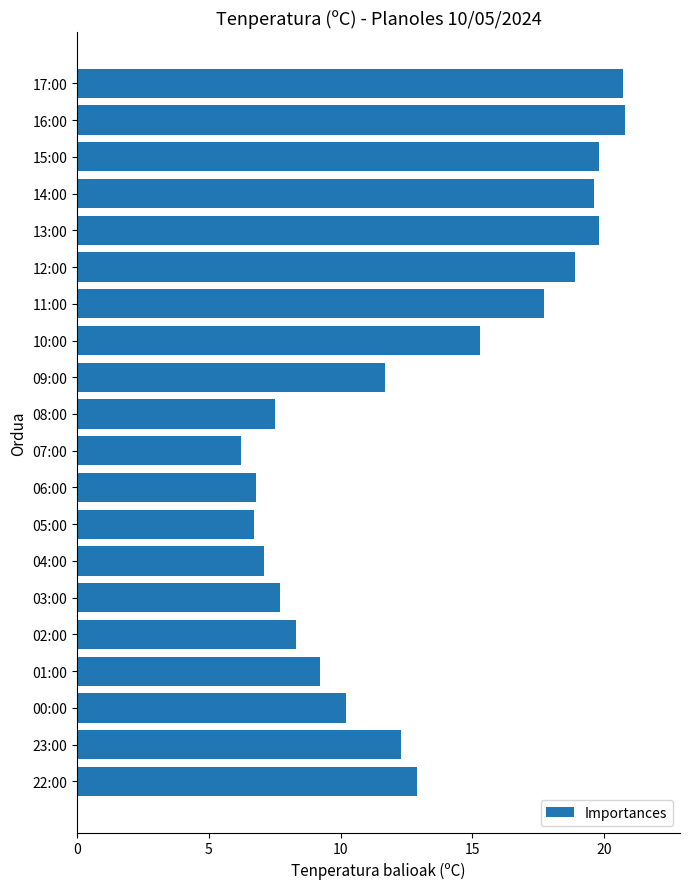

What value does the data have at 17:00?

20.7